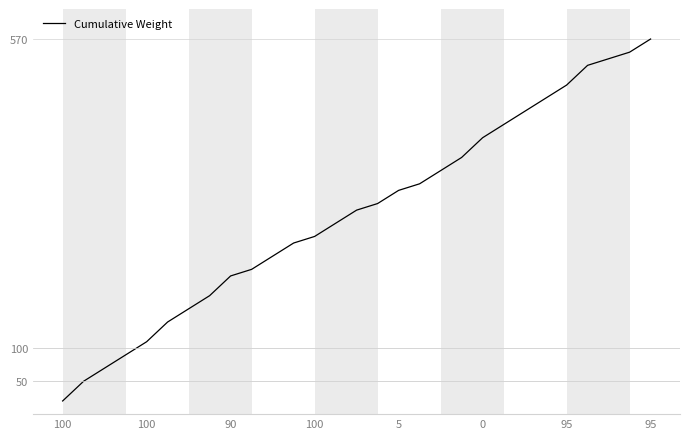

What is the difference between the maximum and minimum values?

550